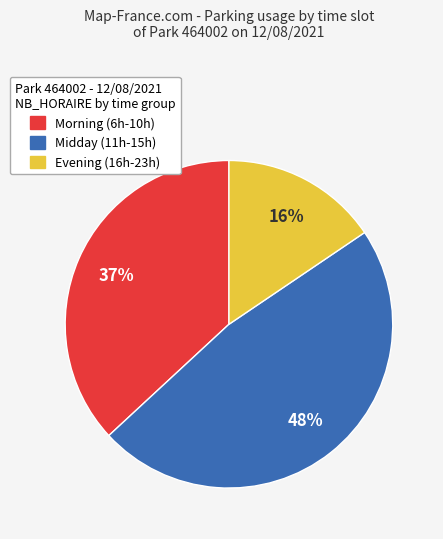

Is it true that Morning (6h-10h) is 37% of the pie?

True